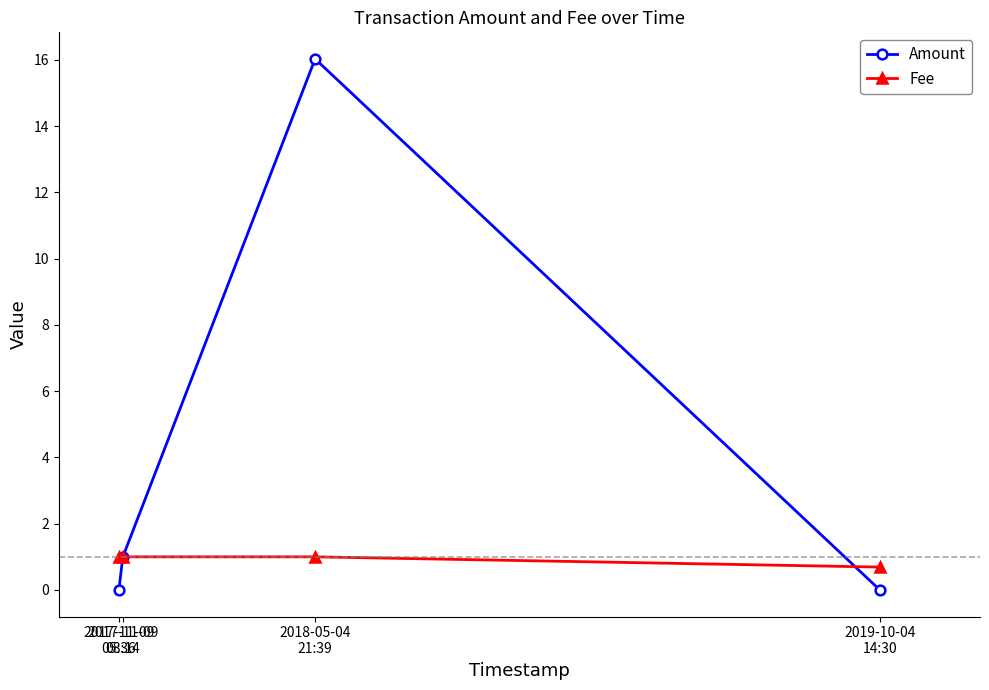

List the series in order of their peak value, lowest first.

Fee, Amount